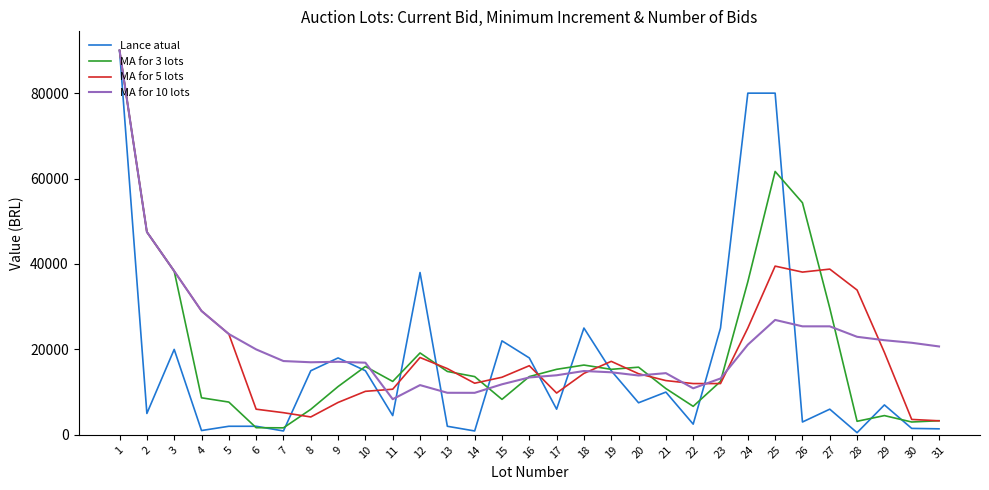

What is the difference between the maximum and minimum values in the Lance atual series?

89500.0